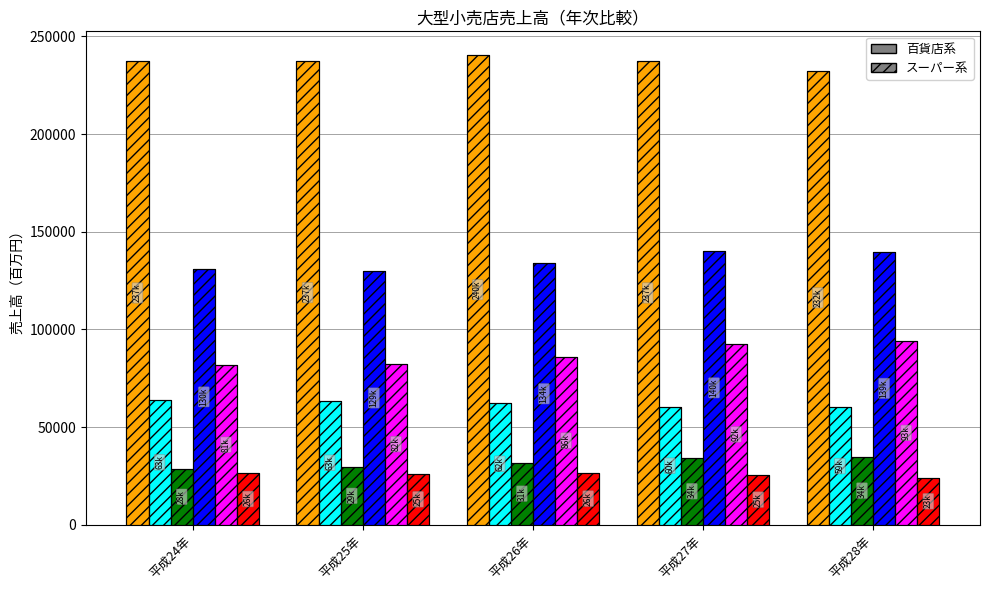

At how many categories does at least one series exceed 76877?

5